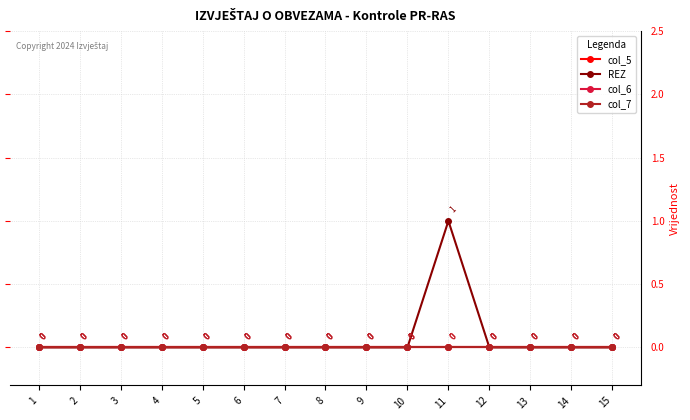

Reading left to right, what are all the values shown in this chart?

col_5: 0	0	0	0	0	0	0	0	0	0	0	0	0	0	0
REZ: 0	0	0	0	0	0	0	0	0	0	1	0	0	0	0
col_6: 0	0	0	0	0	0	0	0	0	0	0	0	0	0	0
col_7: 0	0	0	0	0	0	0	0	0	0	0	0	0	0	0